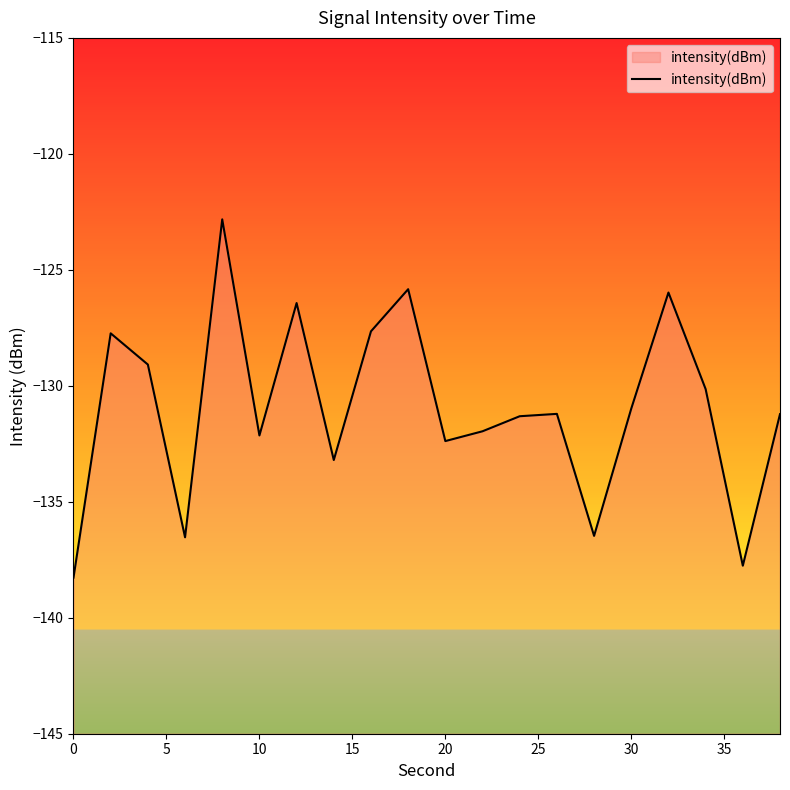

What value does the data have at 20?

-132.4